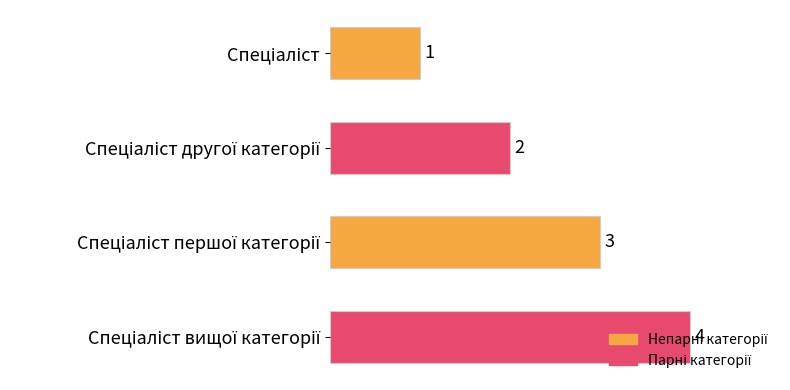

What is the difference between the maximum and minimum values?

3